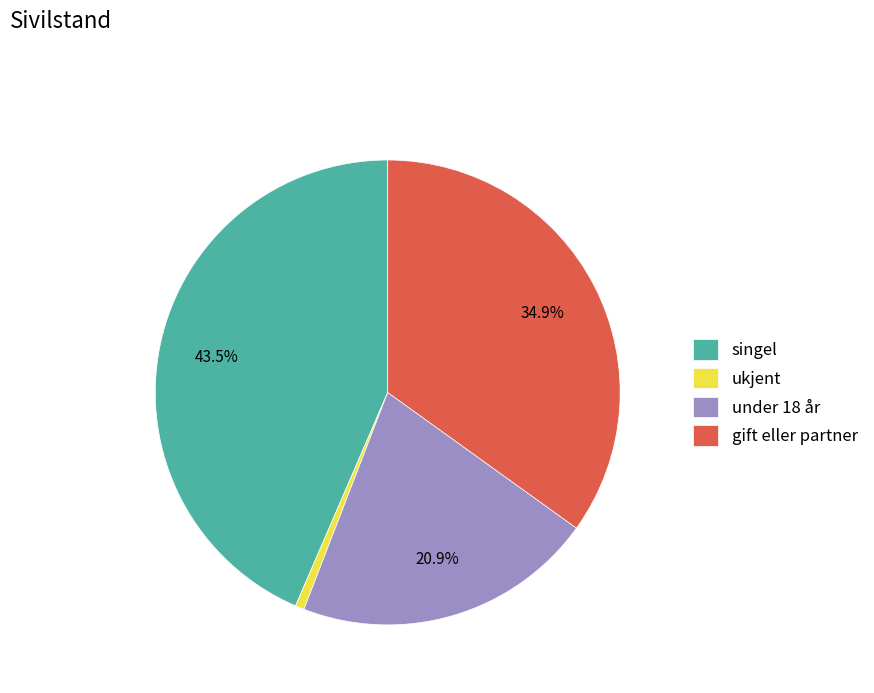

What portion of the pie excludes gift eller partner?

65.1%